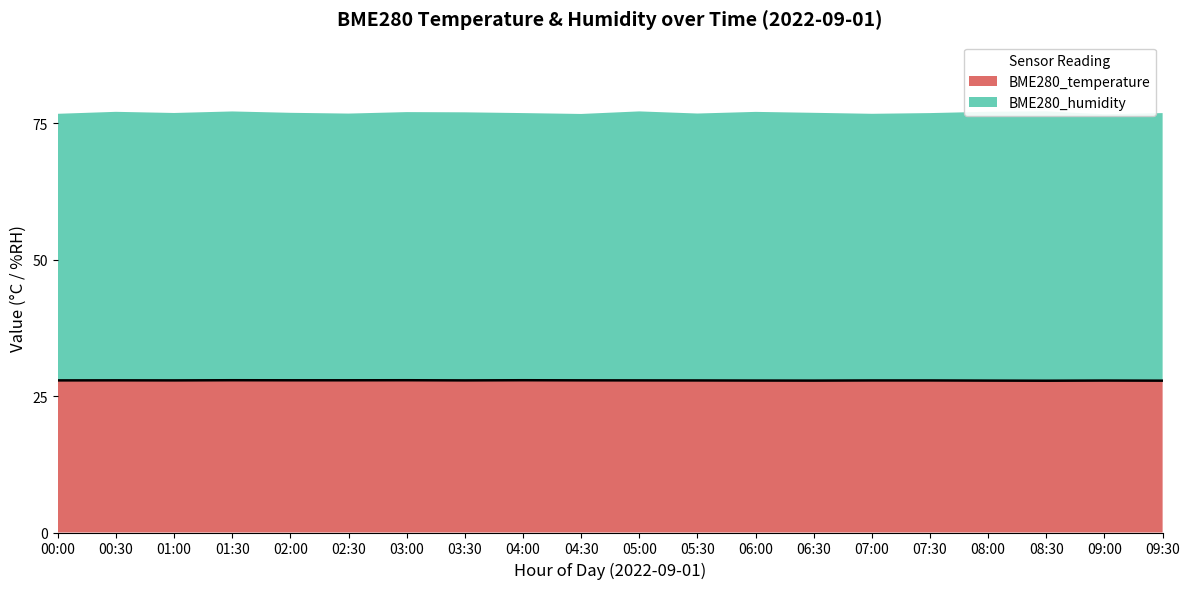

What is the sum of the values at 07:00 and 01:00?

55.8